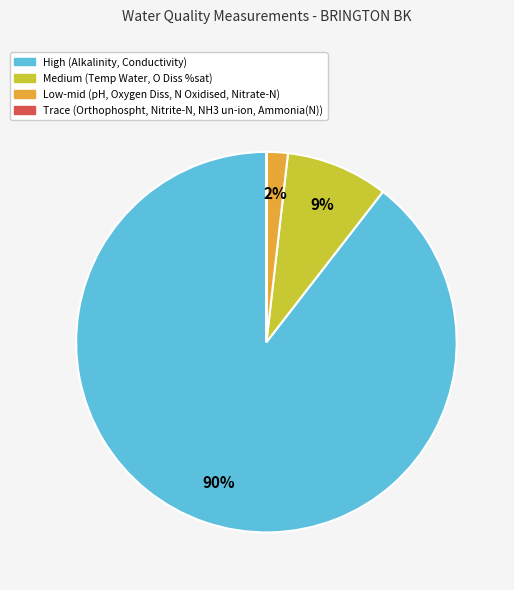

Is there a majority slice in this chart?

Yes